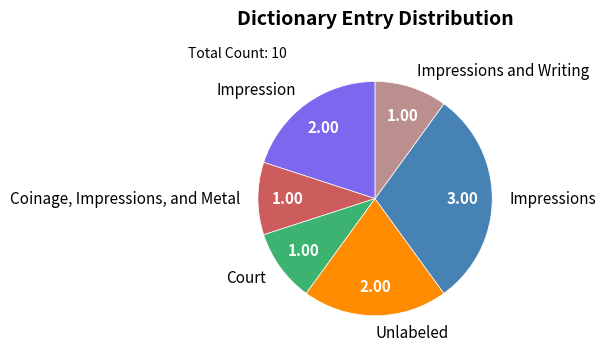

How many segments does this pie chart have?

6